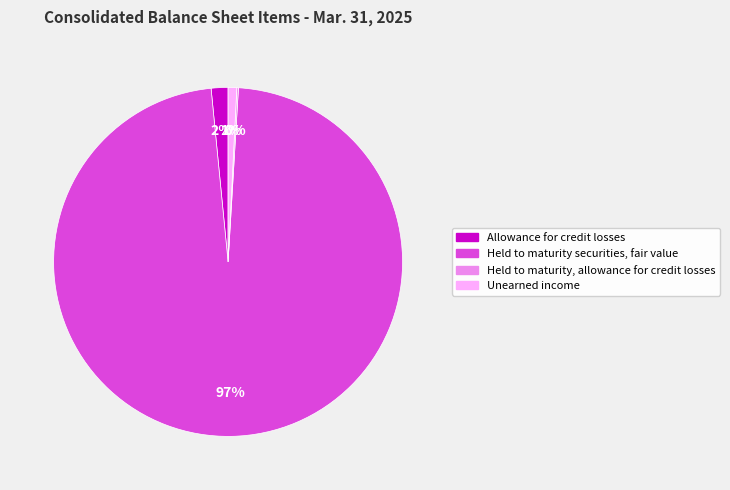

To the nearest percent, what is the difference between the largest and smallest slice percentages?

97%